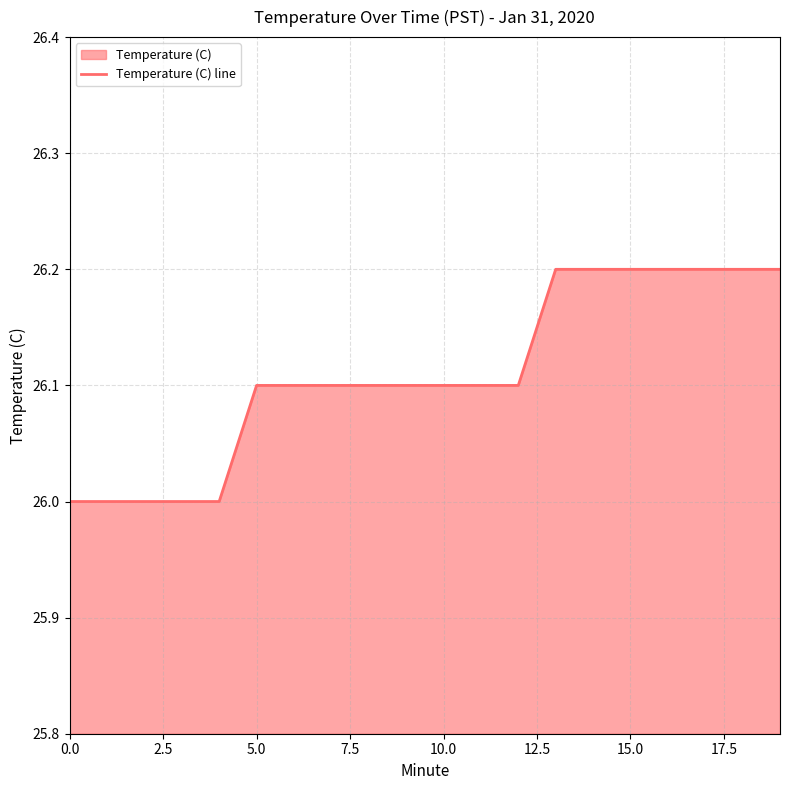

The value at 18 is 7.5. True or false?

False